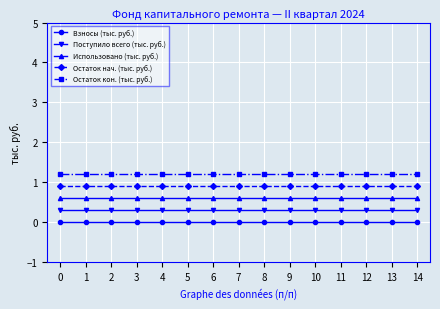

Is the value of Использовано (тыс. руб.) at 7 greater than the value of Остаток кон. (тыс. руб.) at 14?

No